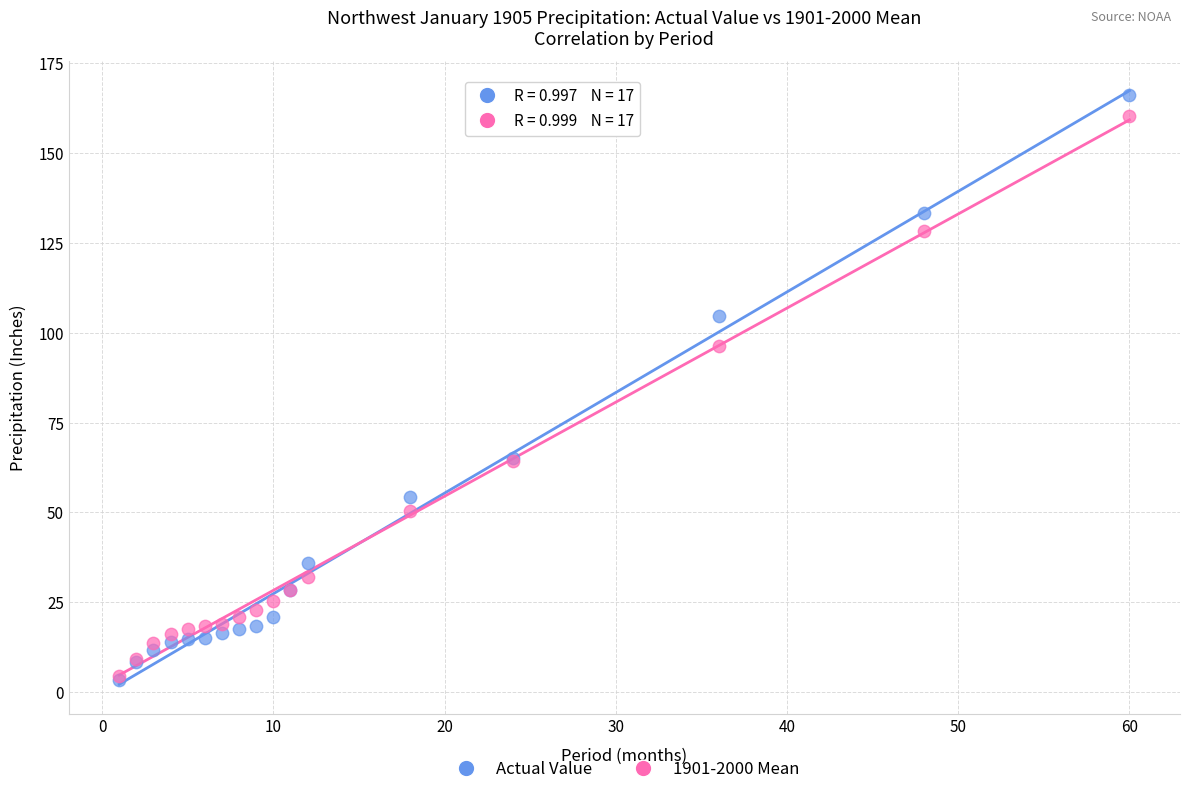

Which series reaches the maximum Y coordinate?

Actual Value